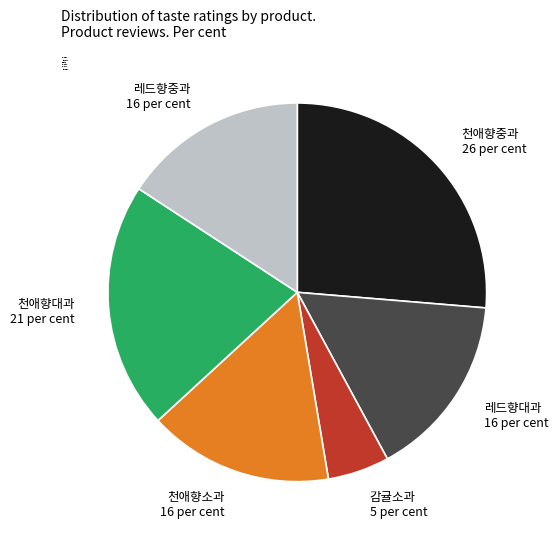

How many slices are in this pie chart?

6